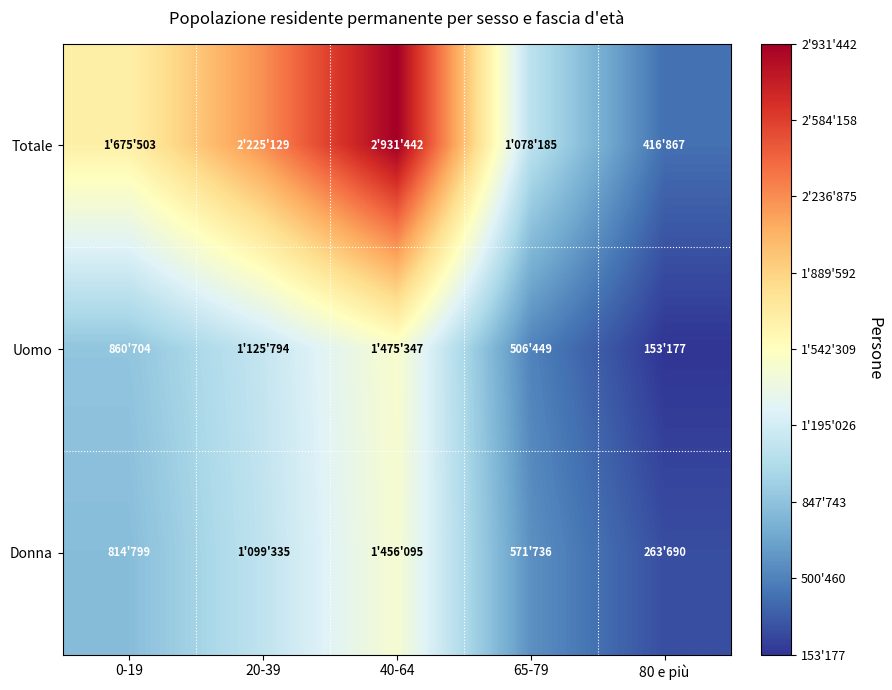

Which has a higher value, 0-19 or 65-79?

0-19